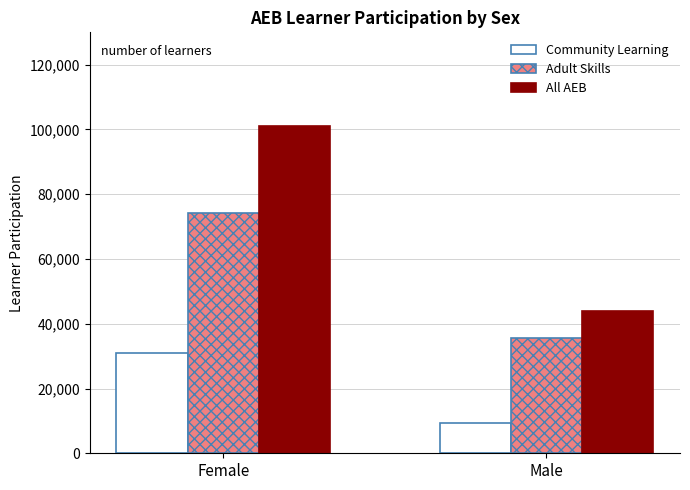

Which series has the largest range (max minus min)?

All AEB